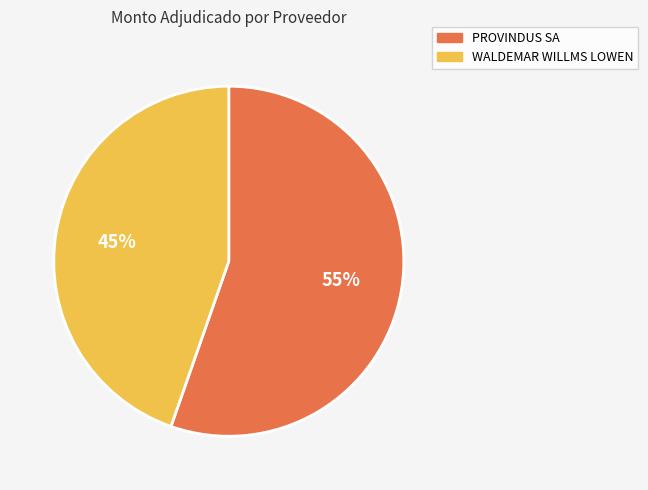

To the nearest percent, what is the average slice percentage?

50%